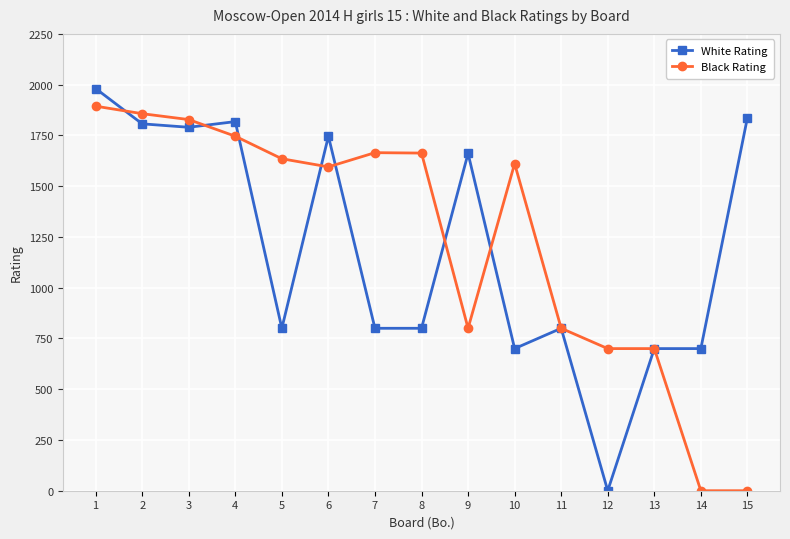

At how many categories does at least one series exceed 219?

15